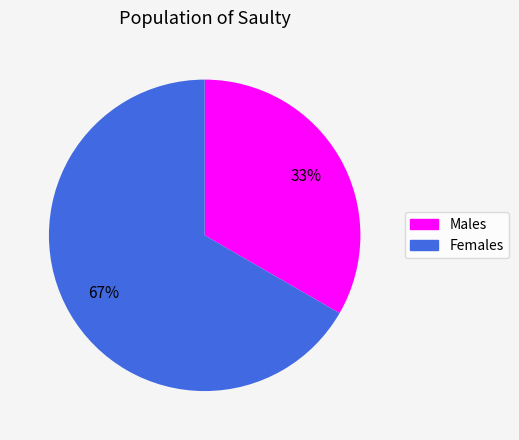

Which category has the smallest portion of the pie?

Males